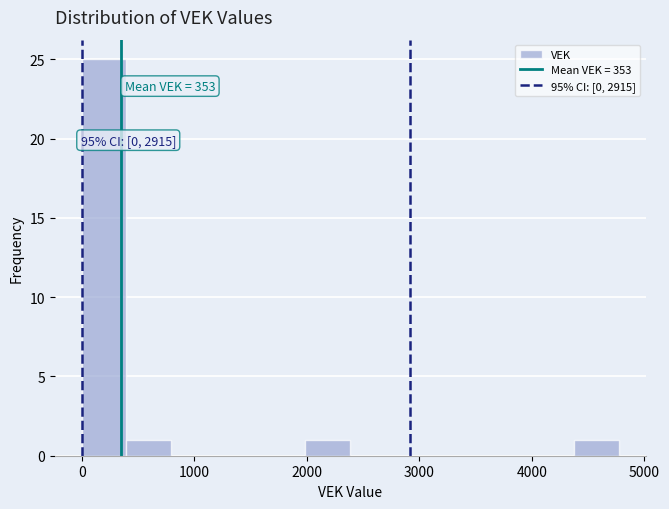

Around what value on the x-axis is the tallest bar? Give the approximate position of its centre, as read against the axis.

200